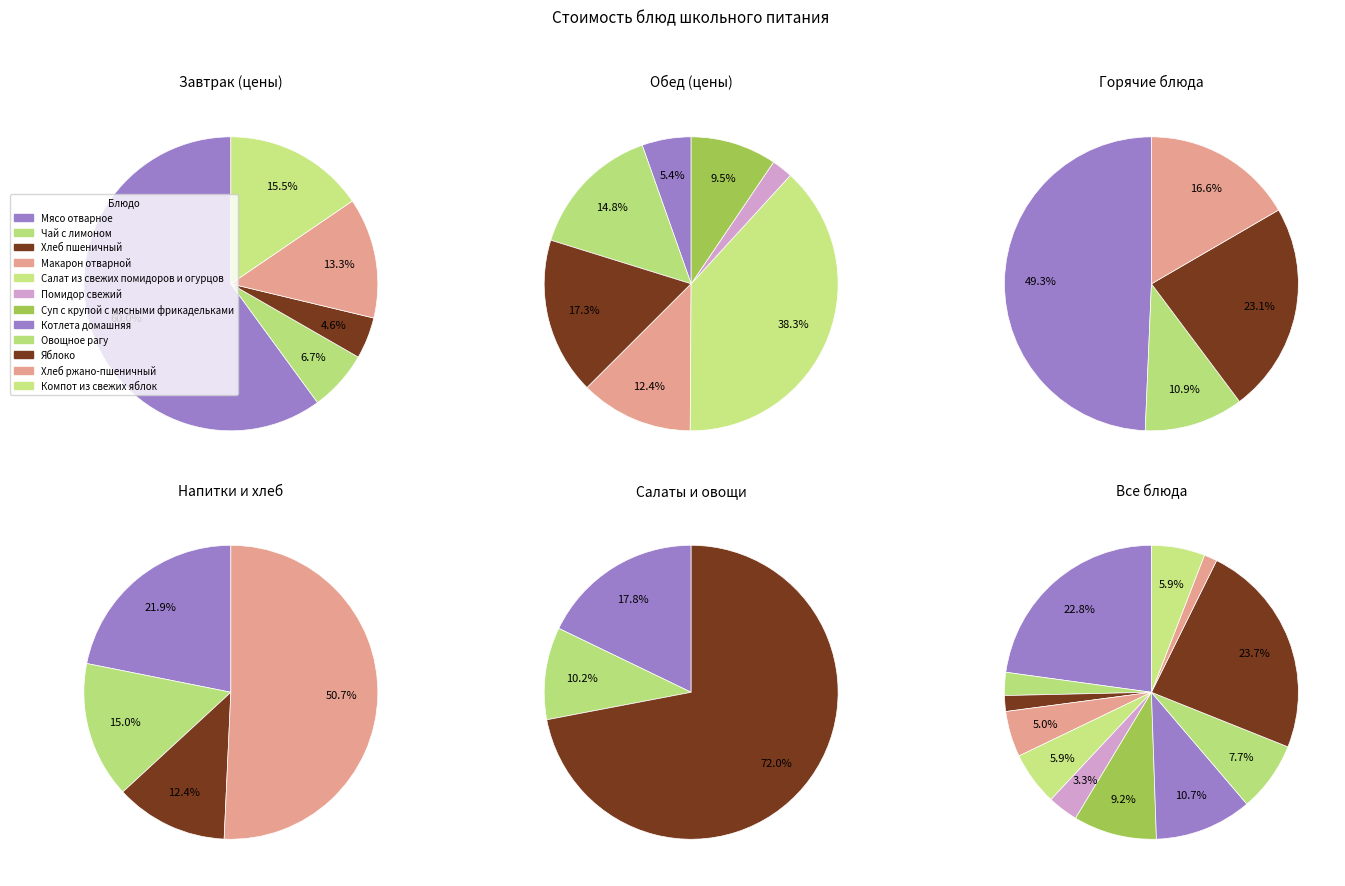

True or false: Хлеб ржано-пшеничный accounts for 11% of the total.

False